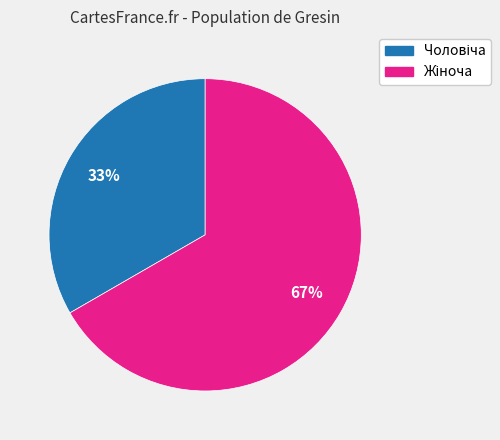

To the nearest percent, what is the average slice percentage?

50%